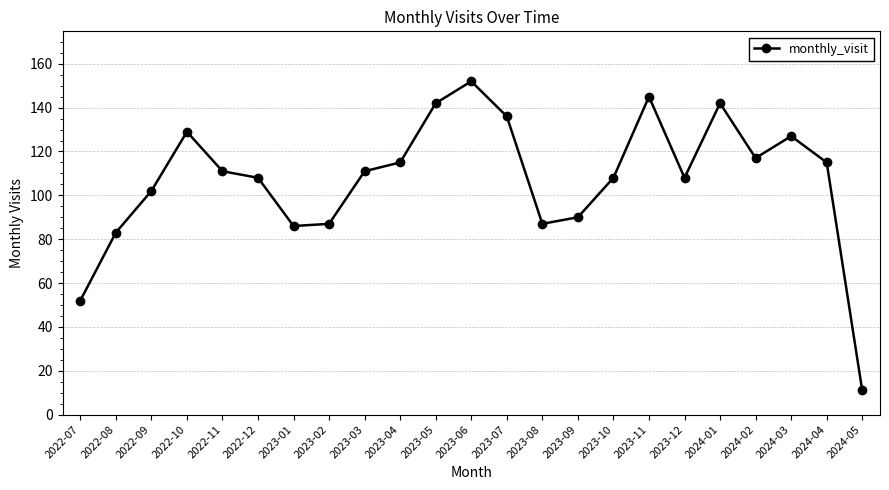

What is the minimum value shown in the chart?

11